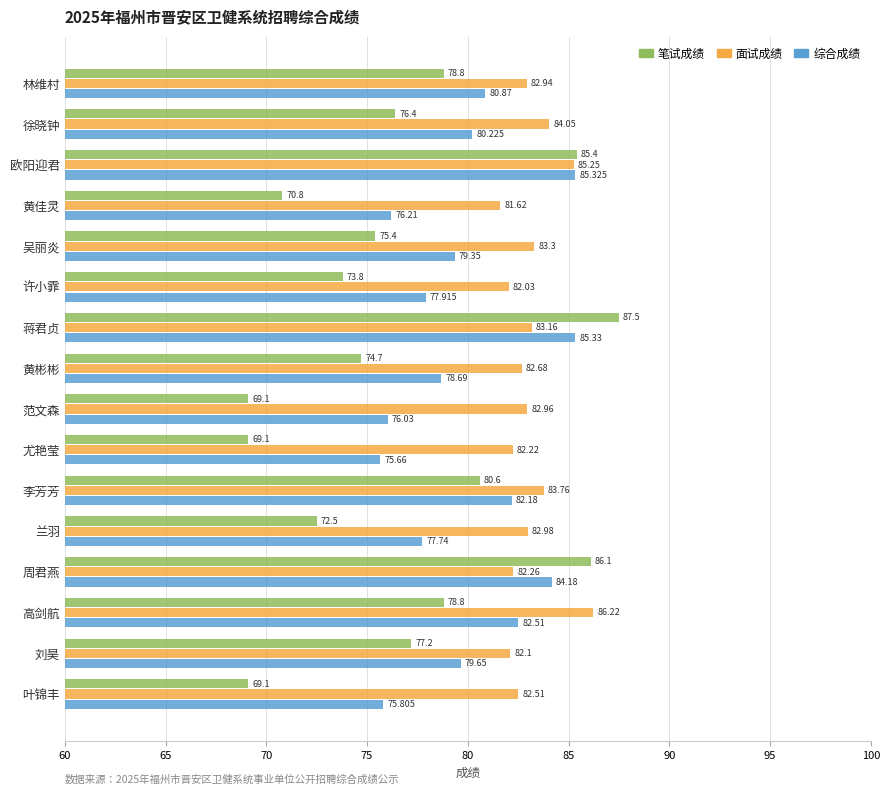

At which label does 综合成绩 reach its peak?

蒋君贞